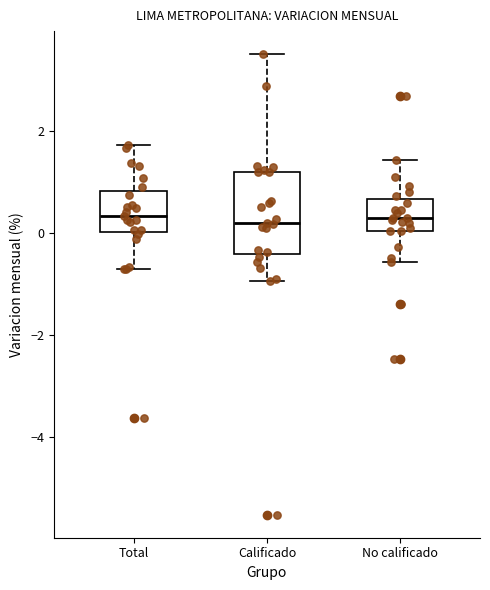

Where is the upper edge of the box for Total on the y-axis? The values are not printed on the chart, so give them approximately, as read against the axis.

0.8